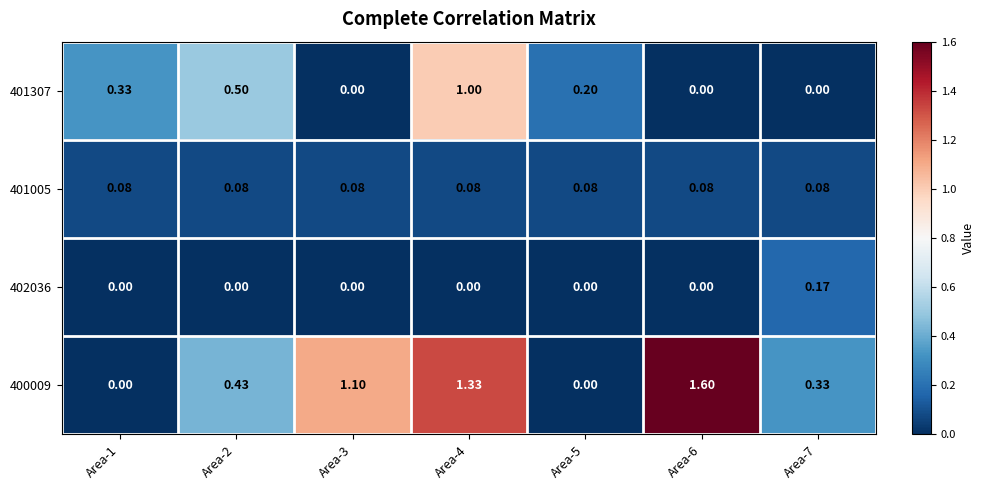

Is the value of 402036 at Area-3 greater than the value of 400009 at Area-6?

No